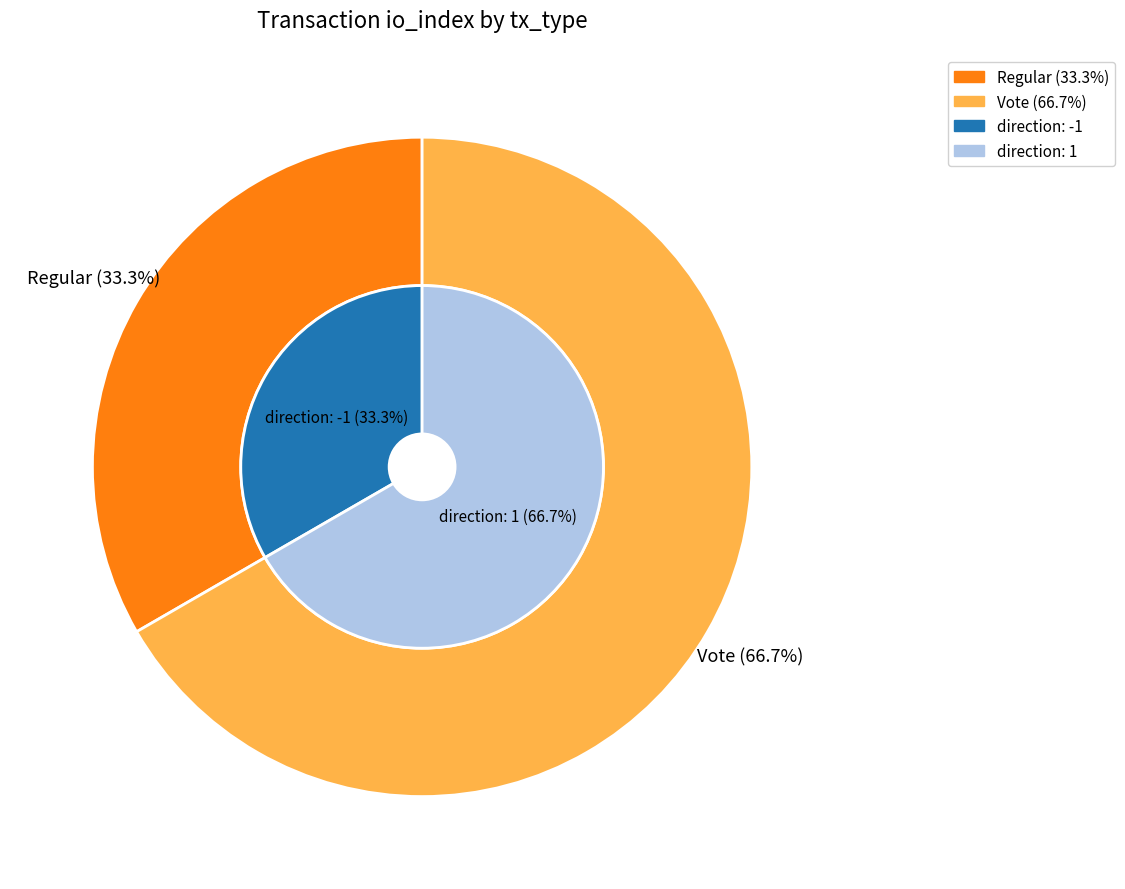

Is it true that Regular is 33% of the pie?

True